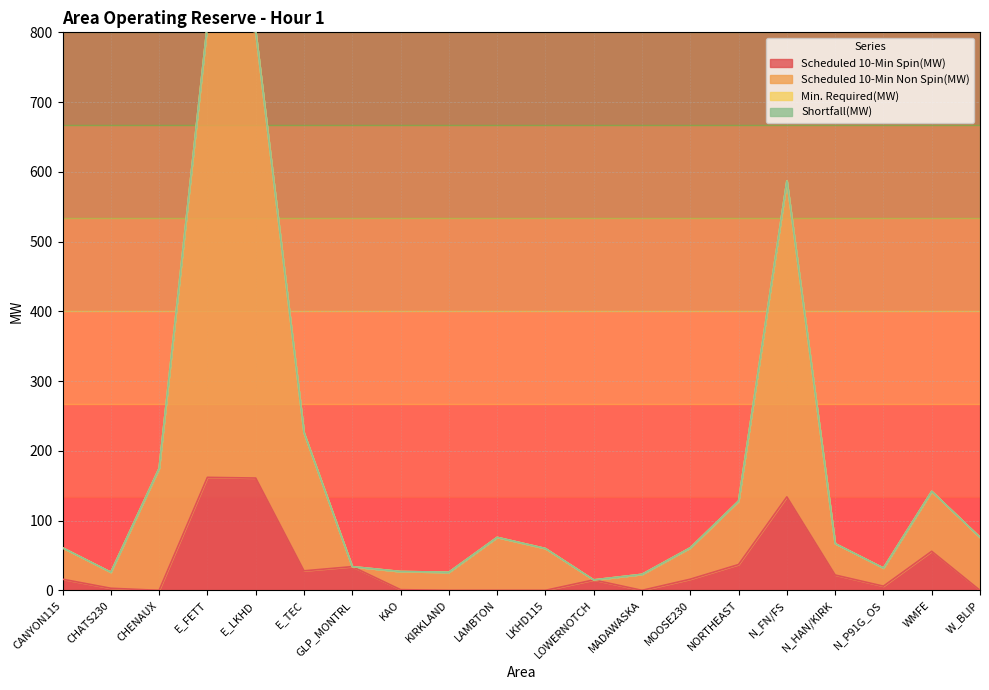

What is the difference between the maximum and minimum values in the Scheduled 10-Min Non Spin(MW) series?

797